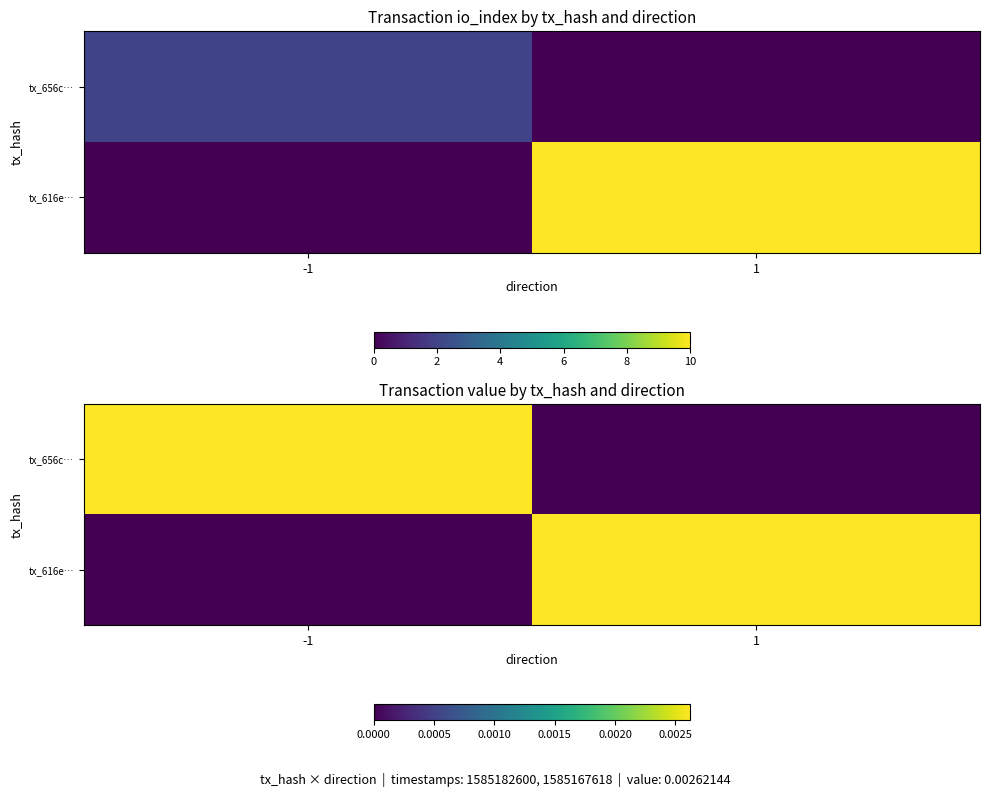

At which label is tx_656c… closest to 0?

1